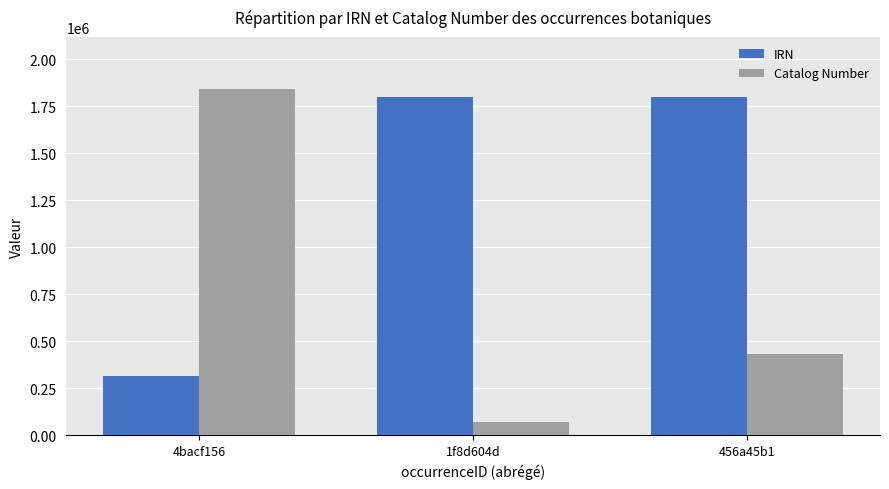

How many data points does each series have?

3